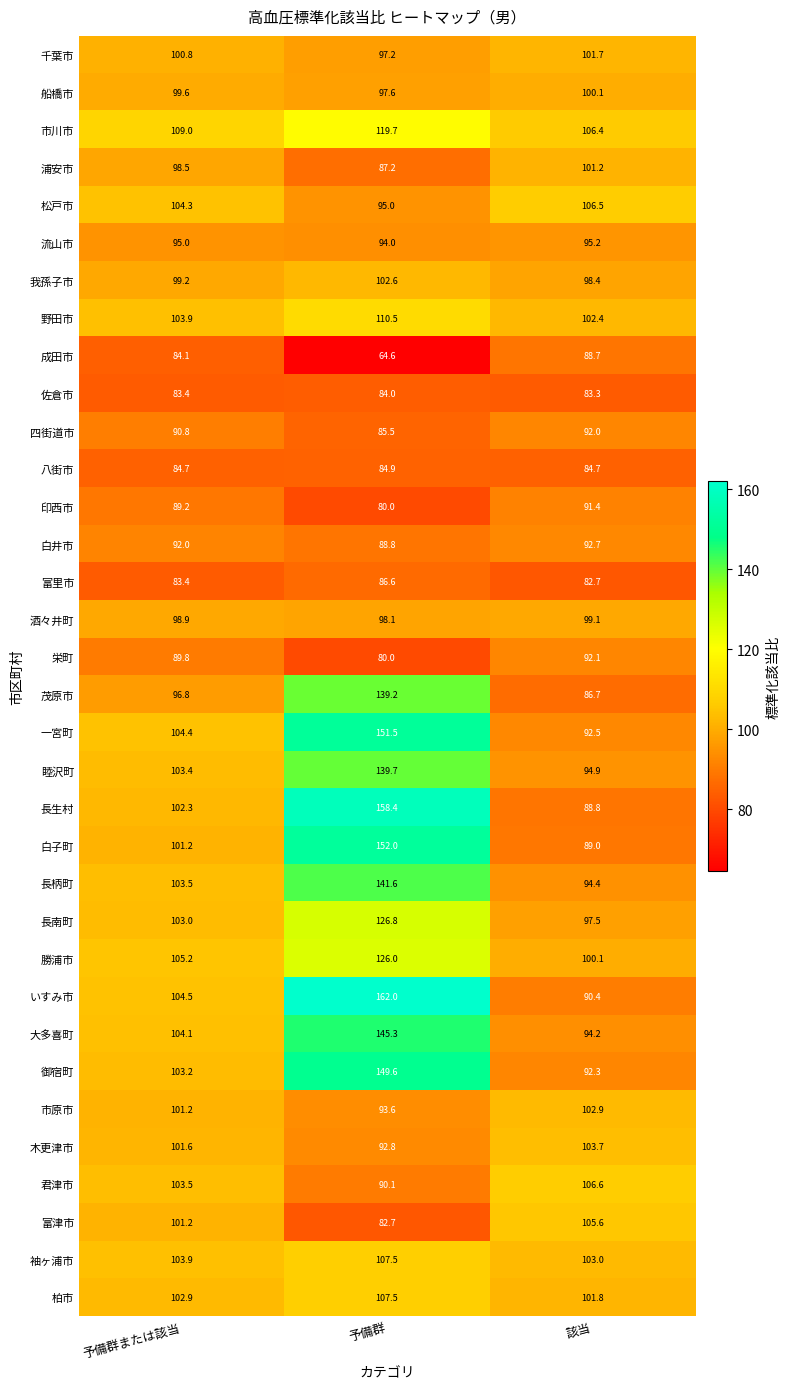

At which label does 我孫子市 reach its minimum?

該当